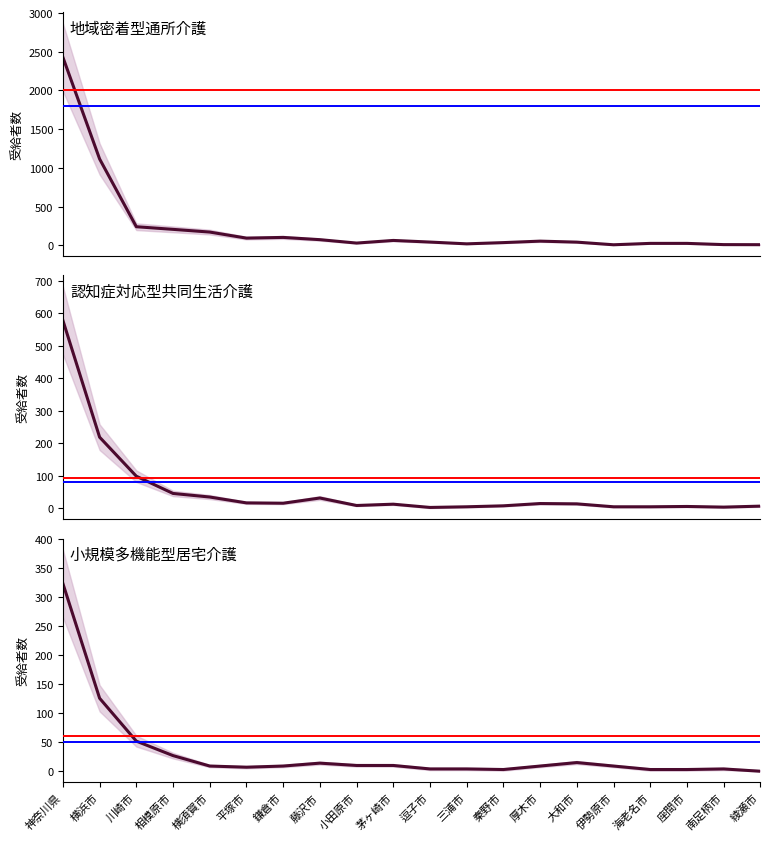

How many interior local valleys does the 認知症対応型共同生活介護(合計) series have?

4